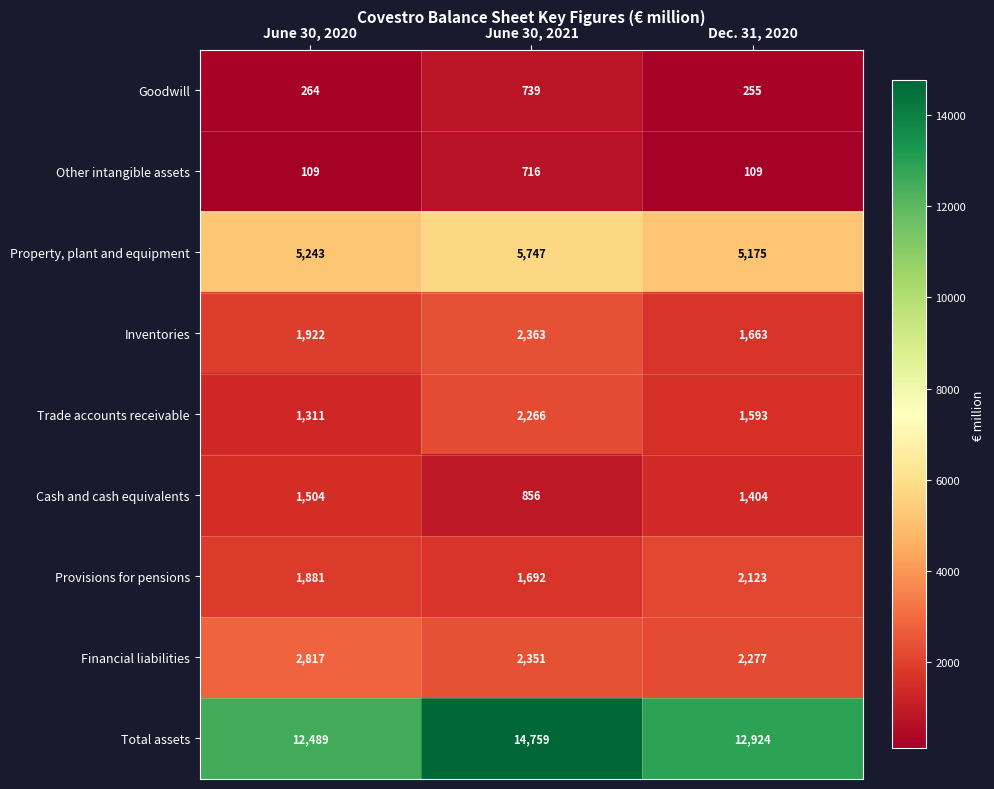

At which label is Total assets closest to 13624?

Dec. 31, 2020